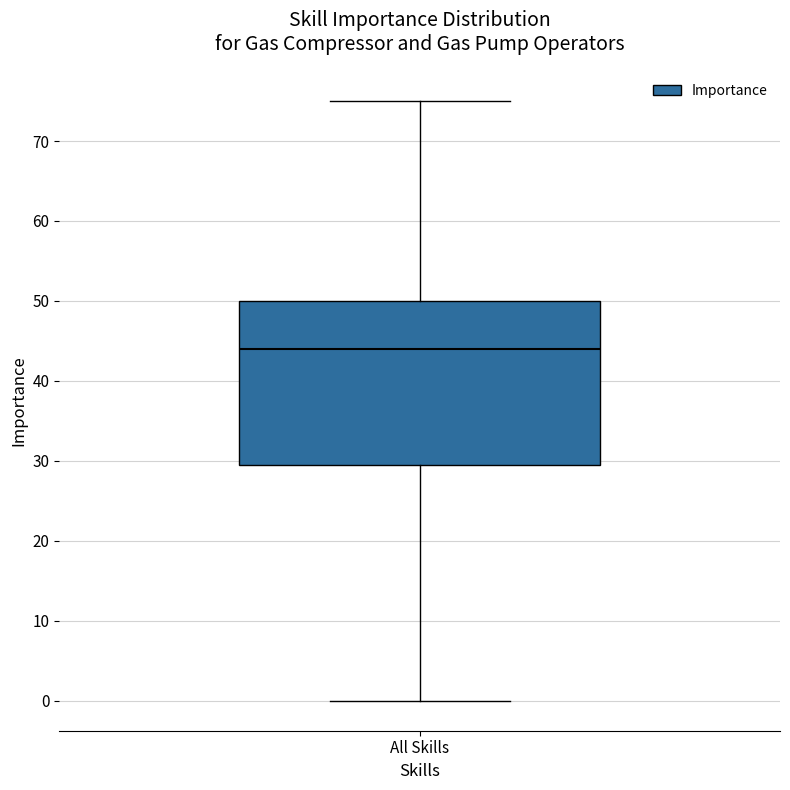

Transcribe this box plot: give where the median line is, the range the box spans, and where the two whiskers end, as read against the y-axis. The values are not printed on the chart, so give them approximately, as read against the axis.

median 44, box 30 to 50, whiskers 0 to 75